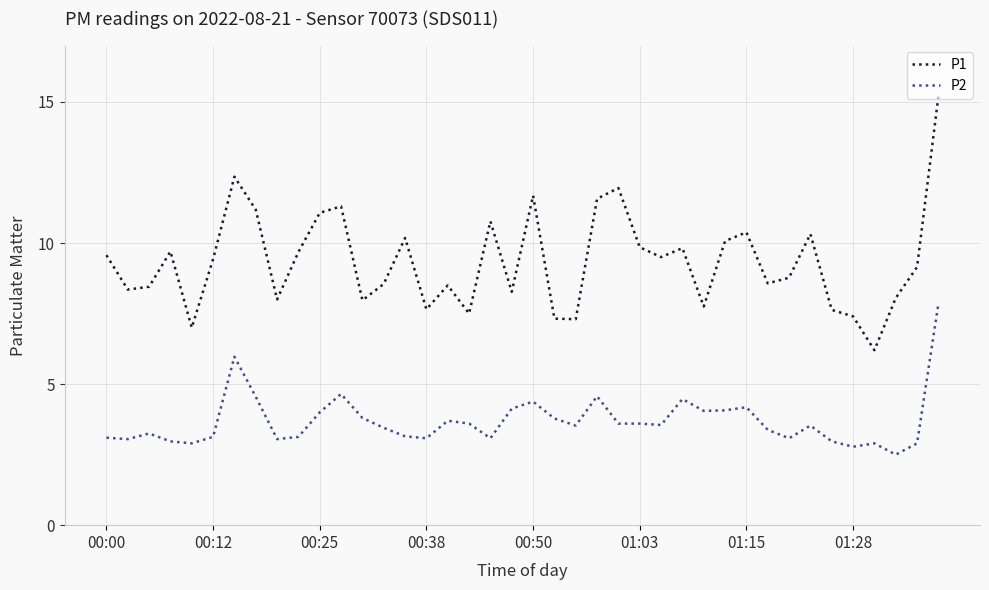

Which series has the largest range (max minus min)?

P1